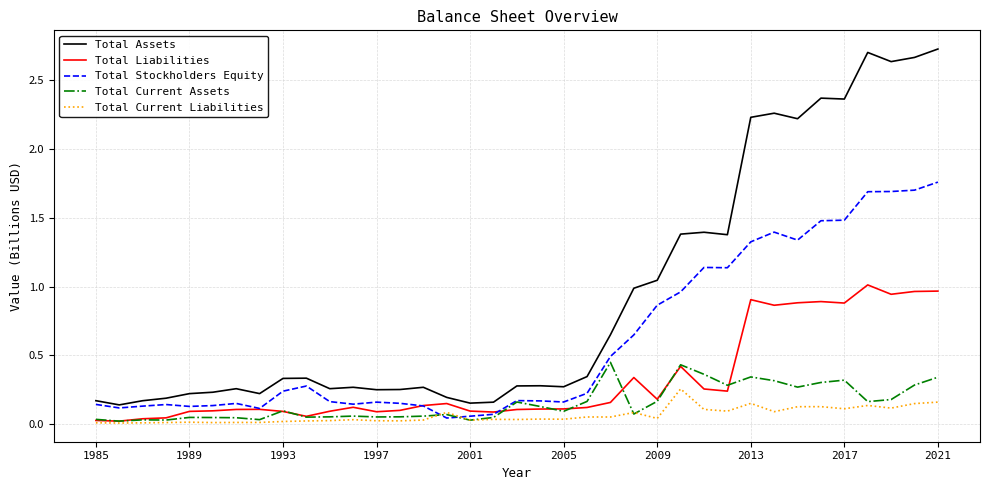

Which series has the widest spread of values?

Total Assets